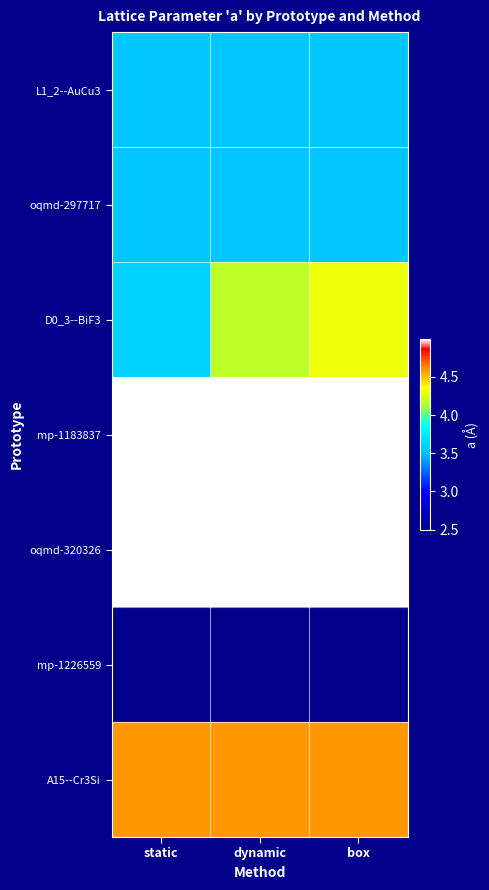

What is the total value across all series at dynamic?

28.3